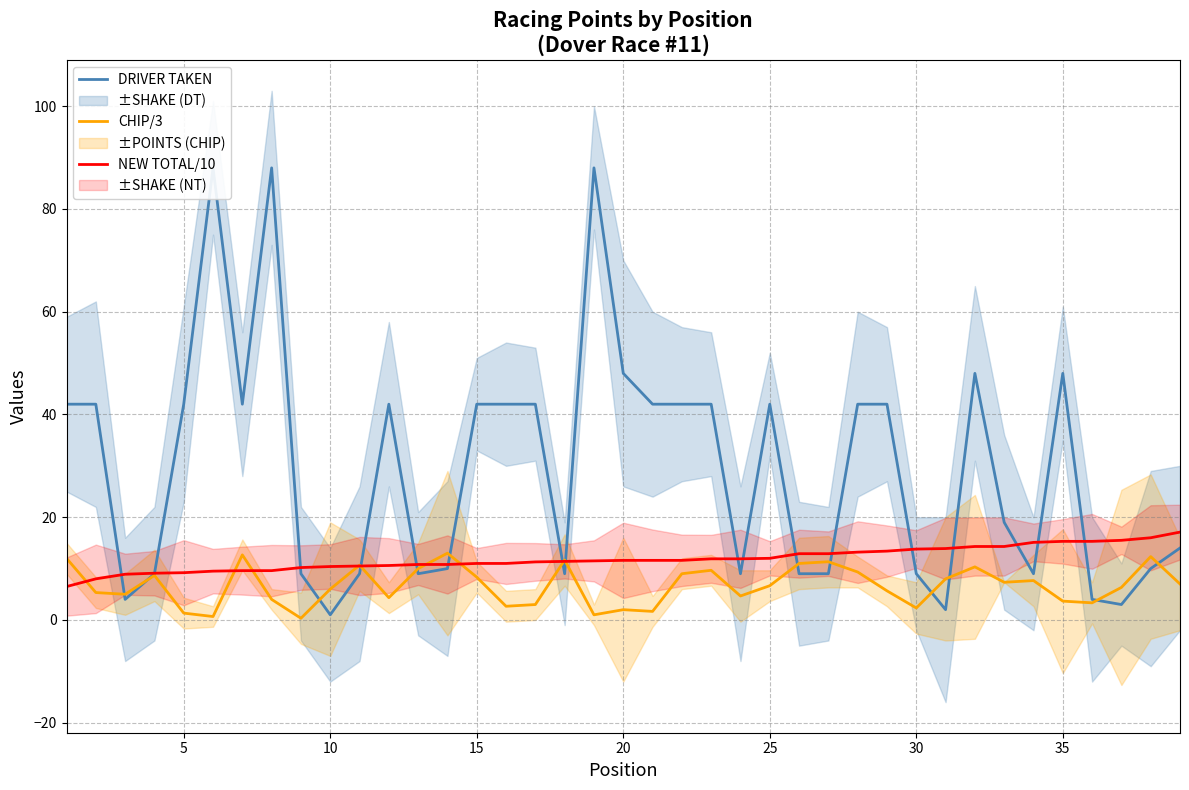

The NEW TOTAL/10 series shows 10.4 at 10. True or false?

True